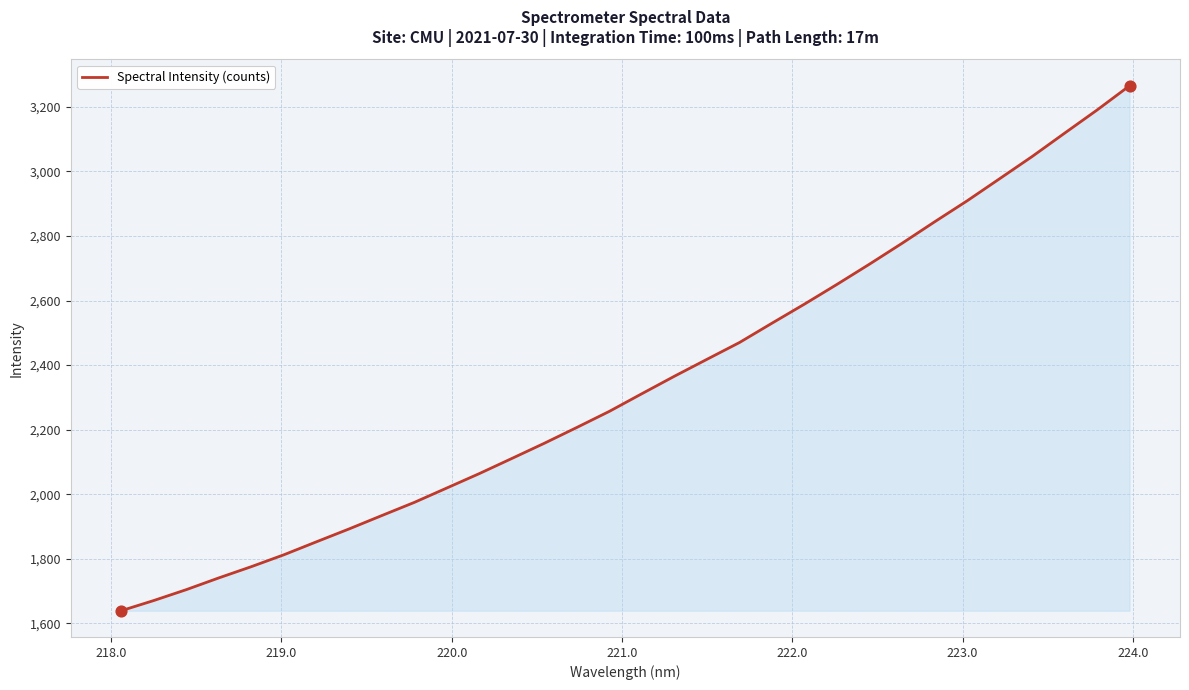

What is the greatest value displayed?

3265.7